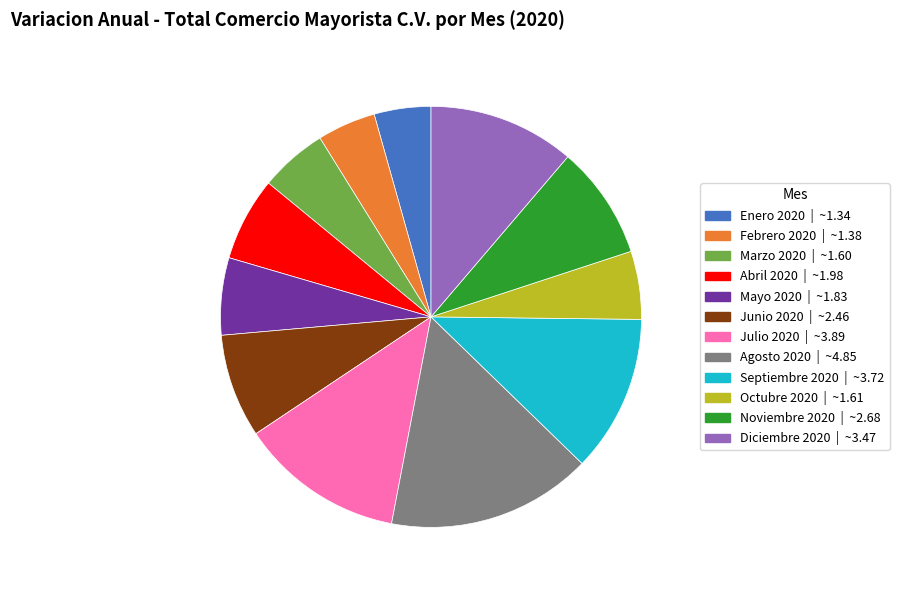

Which category has the biggest portion of the pie?

Agosto 2020